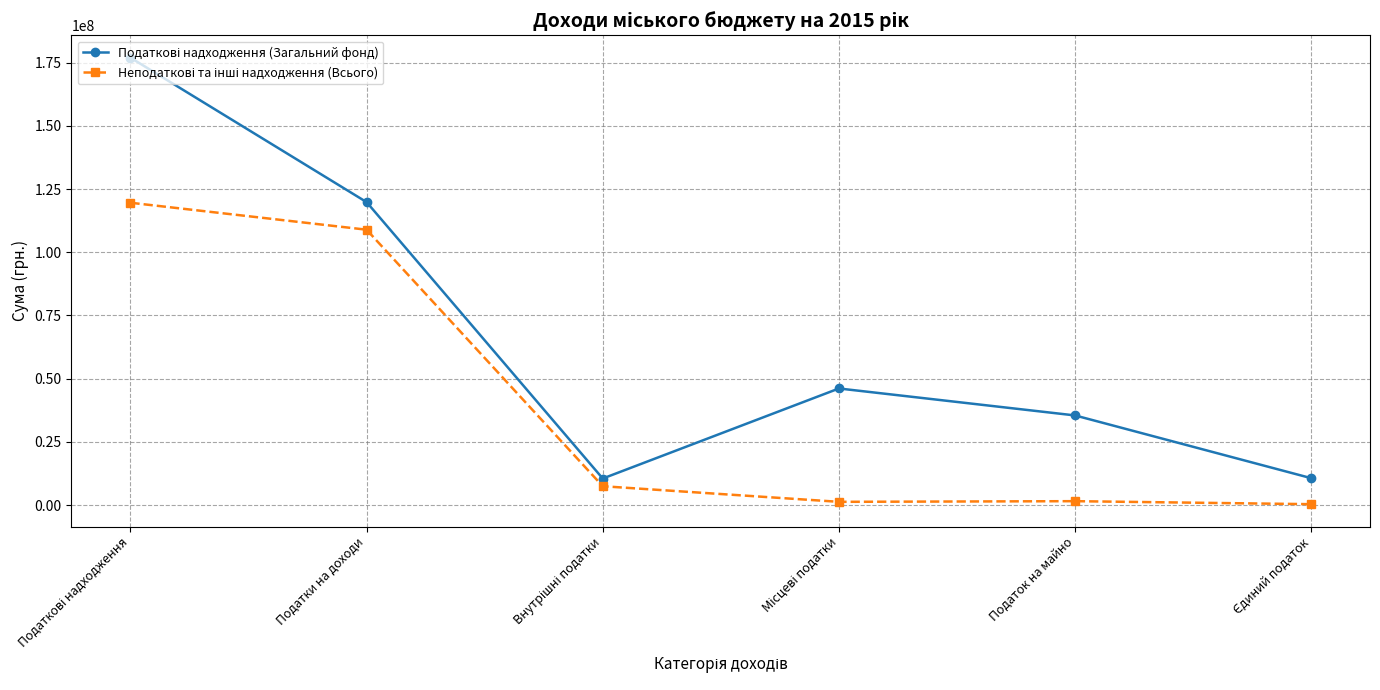

At how many categories does at least one series exceed 4582088?

6